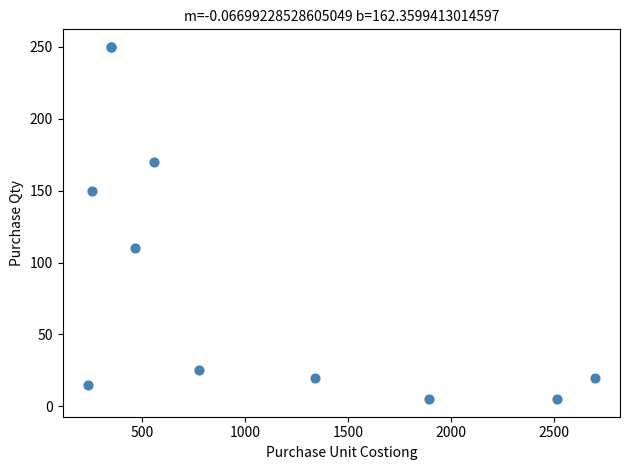

What Y value in the scatter plot is closest to 127?

110